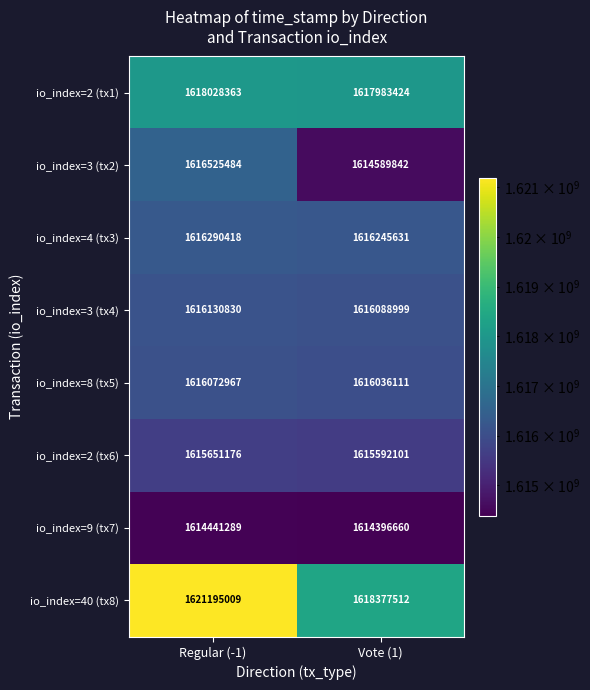

How many categories are shown in the chart?

2